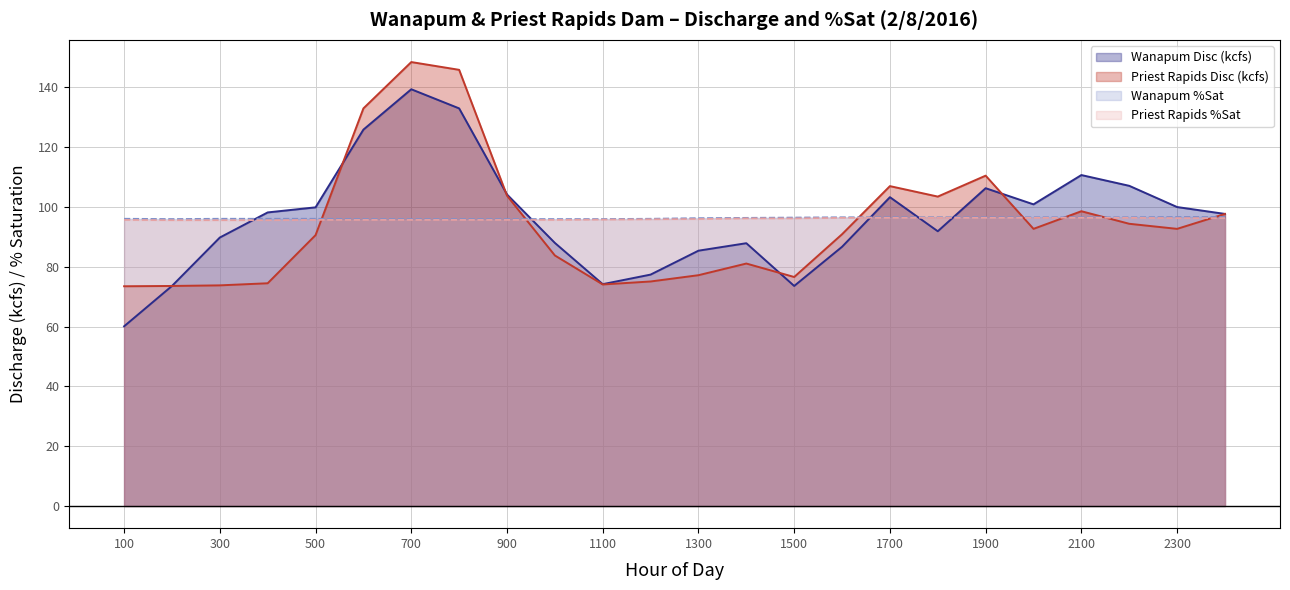

Where do Priest Rapids Disc (kcfs) and Priest Rapids %Sat first cross each other?

500 and 600